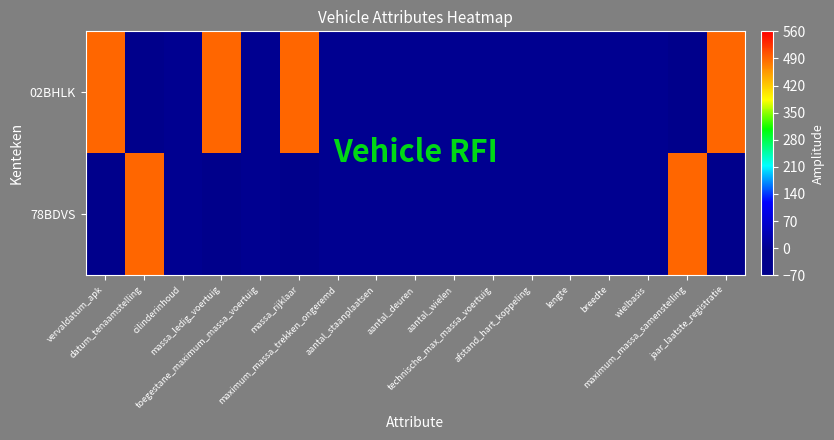

How many data points does each series have?

17